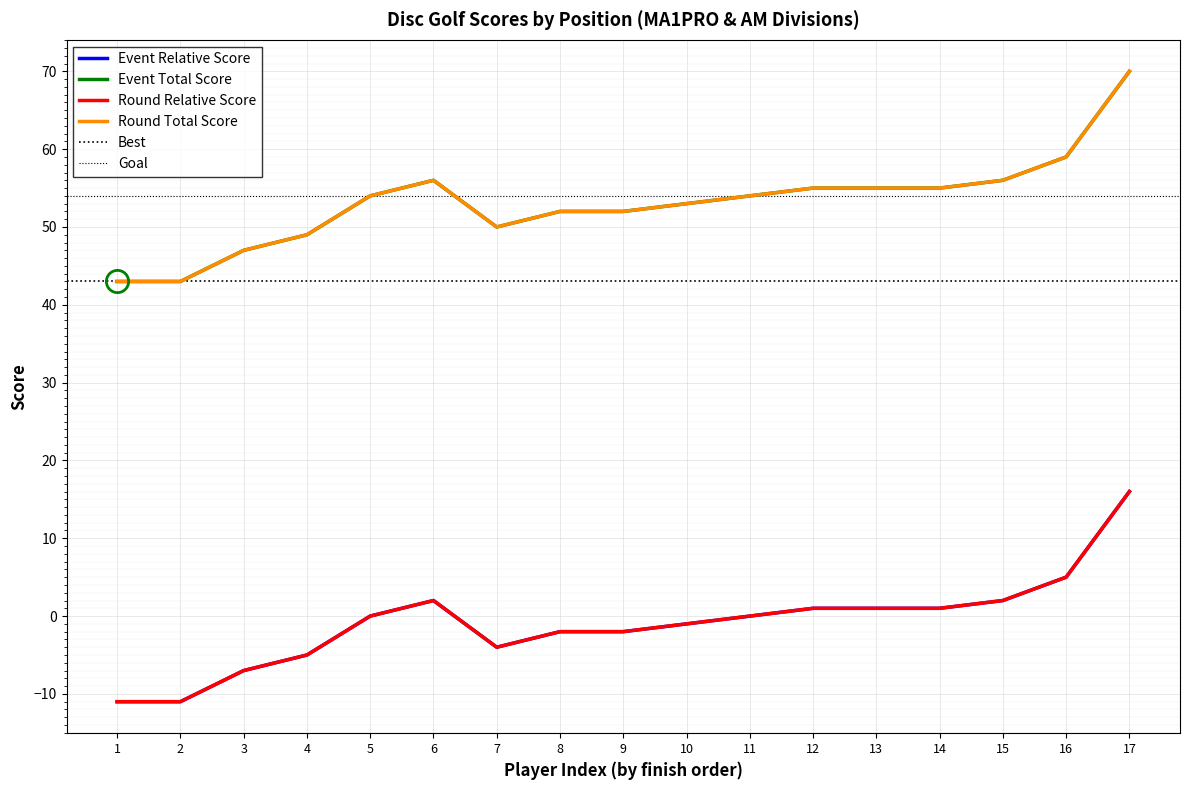

What is the value of the round_relative_score point at the 6th from the left?

2